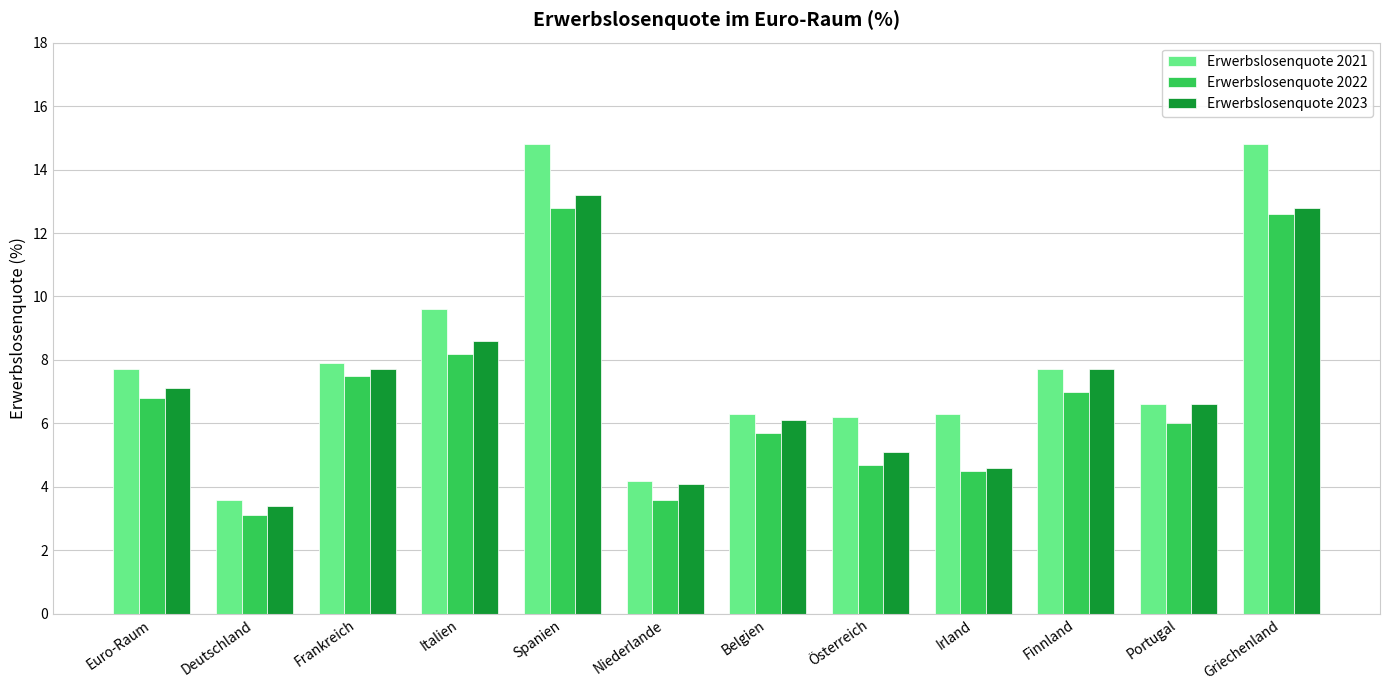

Rank the series by their average value, from lowest to highest.

Erwerbslosenquote 2022, Erwerbslosenquote 2023, Erwerbslosenquote 2021